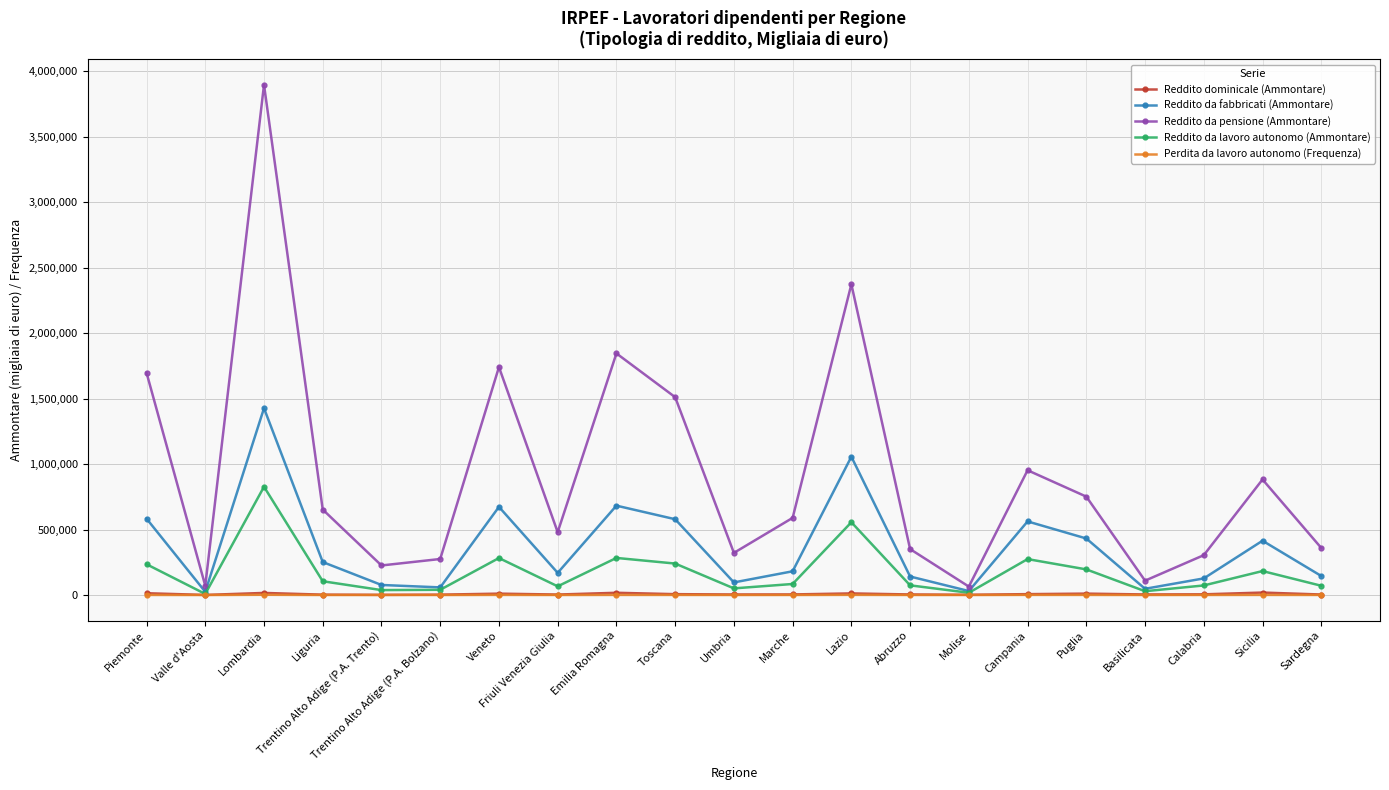

In Reddito da pensione (Ammontare), how many points are higher than both neighbors (excluding endpoints)?

6